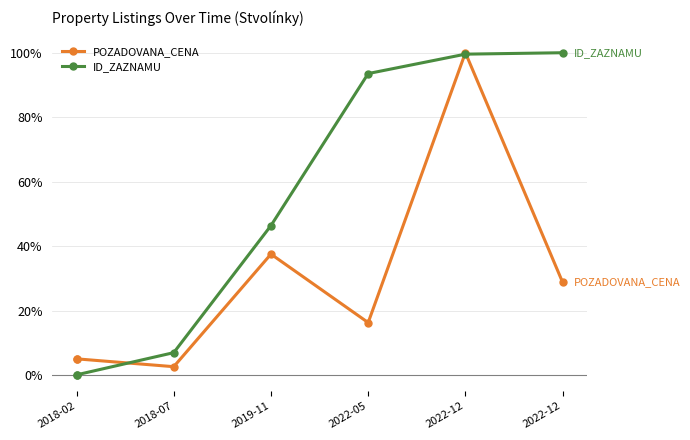

How many series are shown in this chart?

2